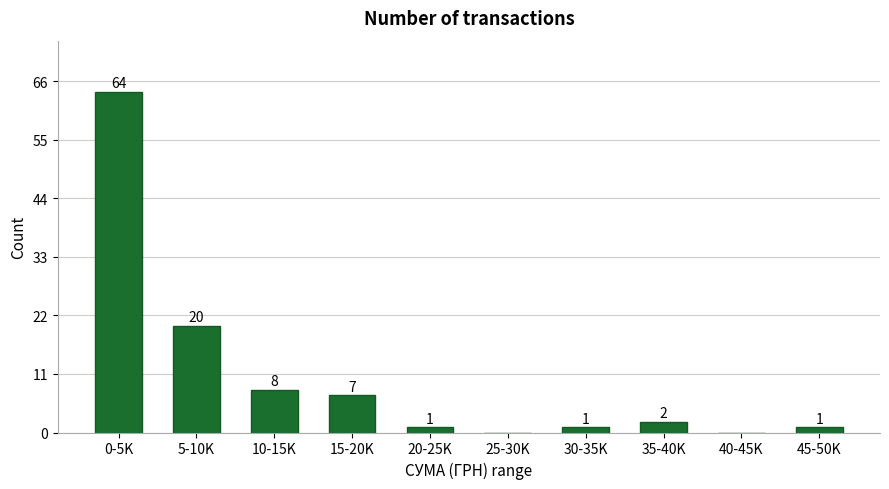

Reading left to right, what are all the values shown in this chart?

0-5K=64	5-10K=20	10-15K=8	15-20K=7	20-25K=1	25-30K=0	30-35K=1	35-40K=2	40-45K=0	45-50K=1